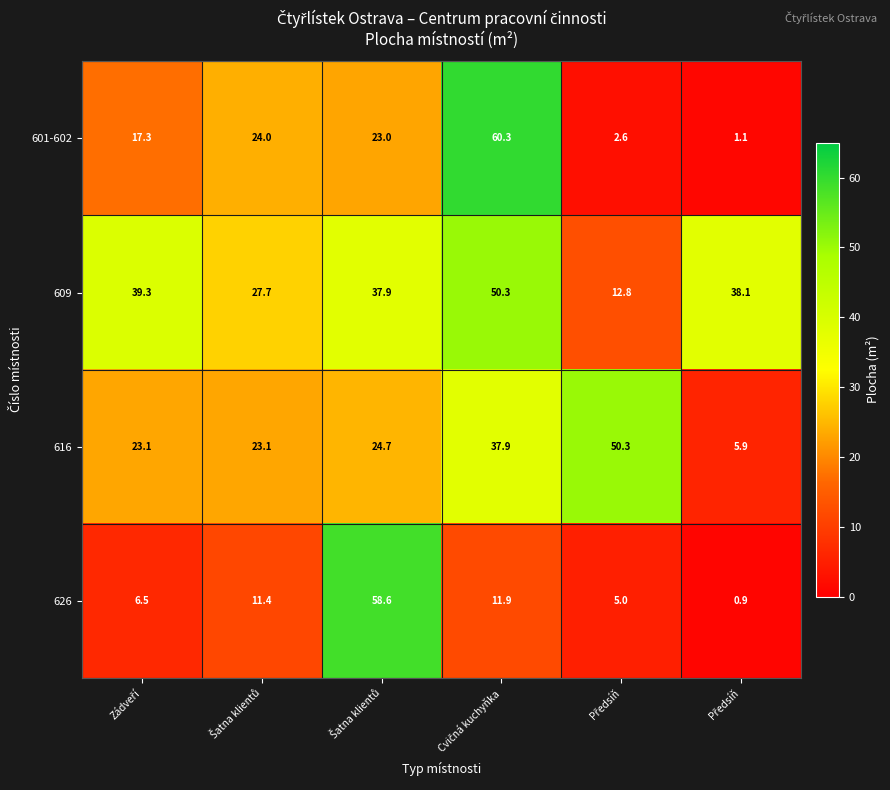

Which series has the widest spread of values?

601-602